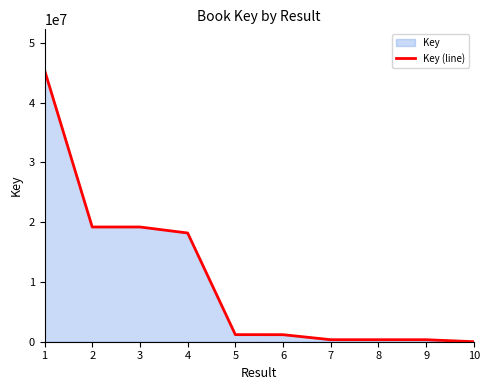

What is the value of the 8th point from the left?

336370